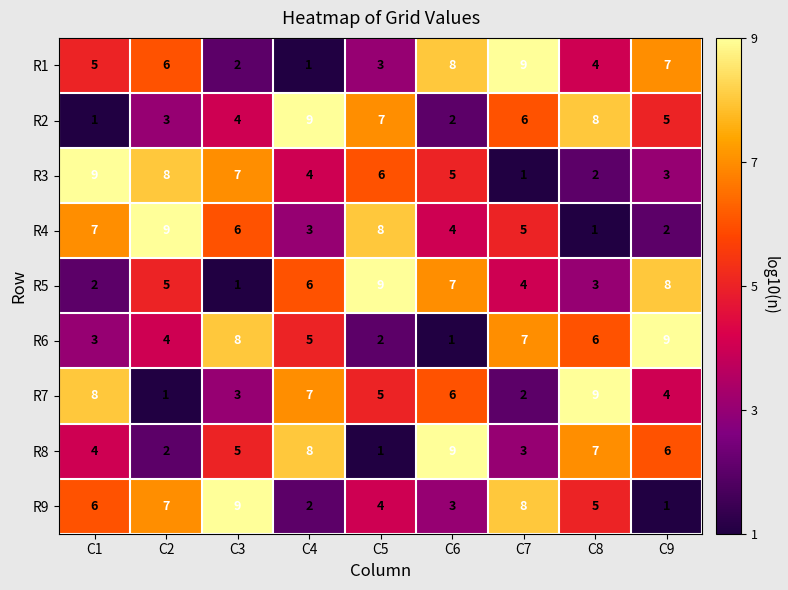

True or false: R9 has a value of 6 at C3.

False